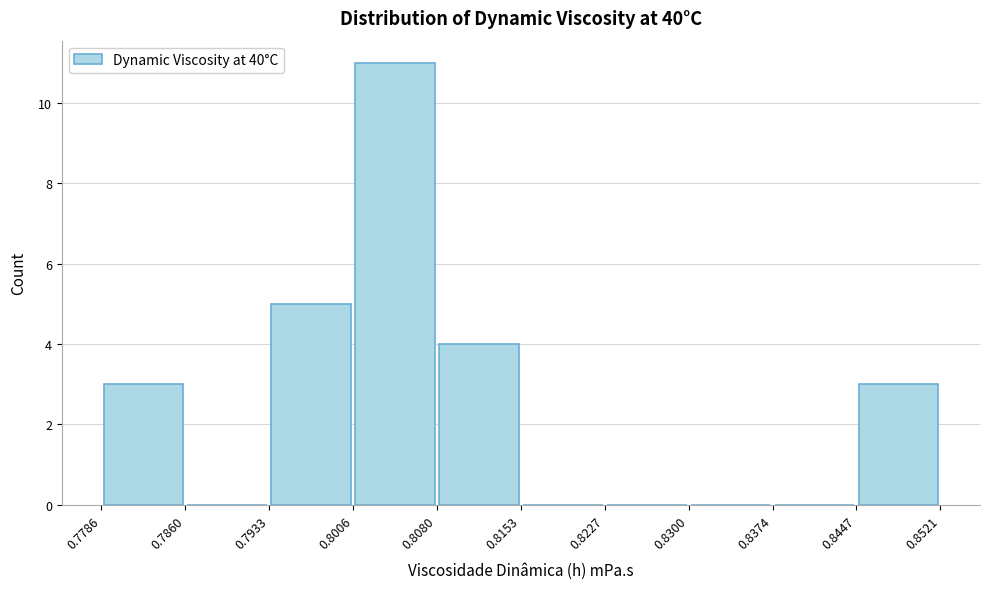

Over which range of the x-axis is the bar tallest?

0.8006 to 0.8080